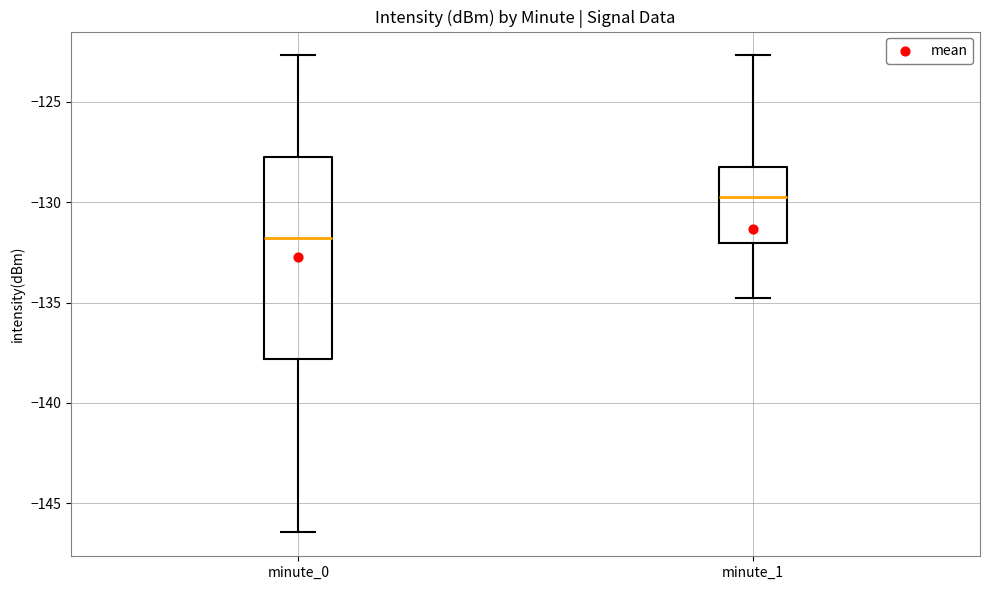

Which box is the tallest, from its lower edge to its upper edge?

minute_0